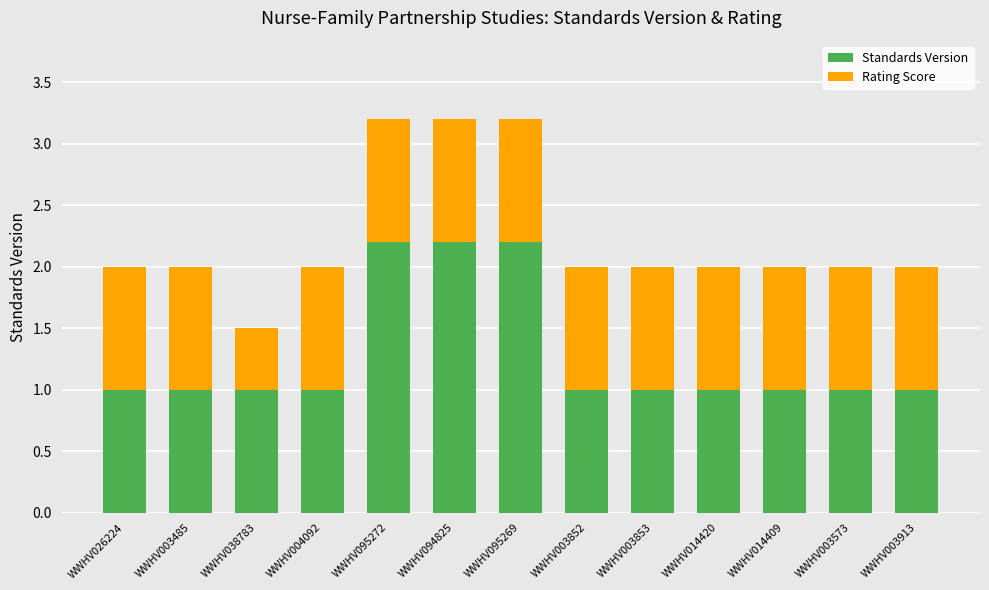

True or false: Standards Version has a value of 0.4 at WWHV003852.

False